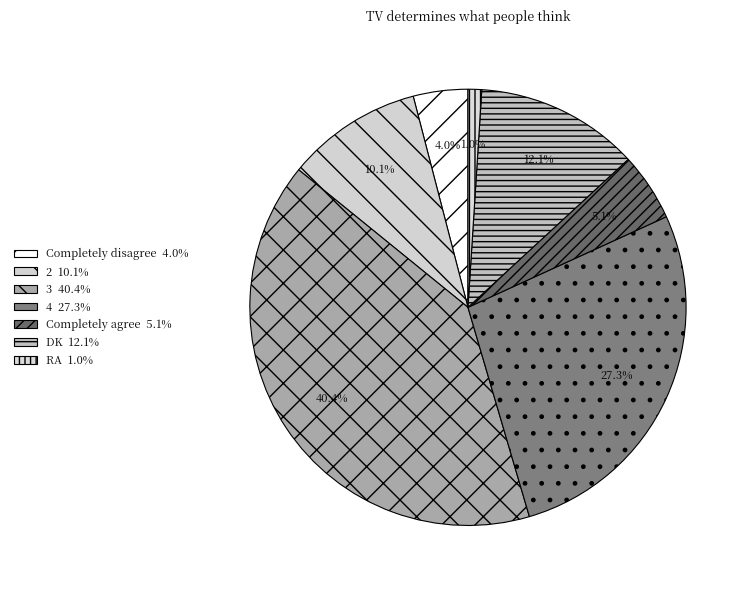

Count the number of slices in the pie.

7